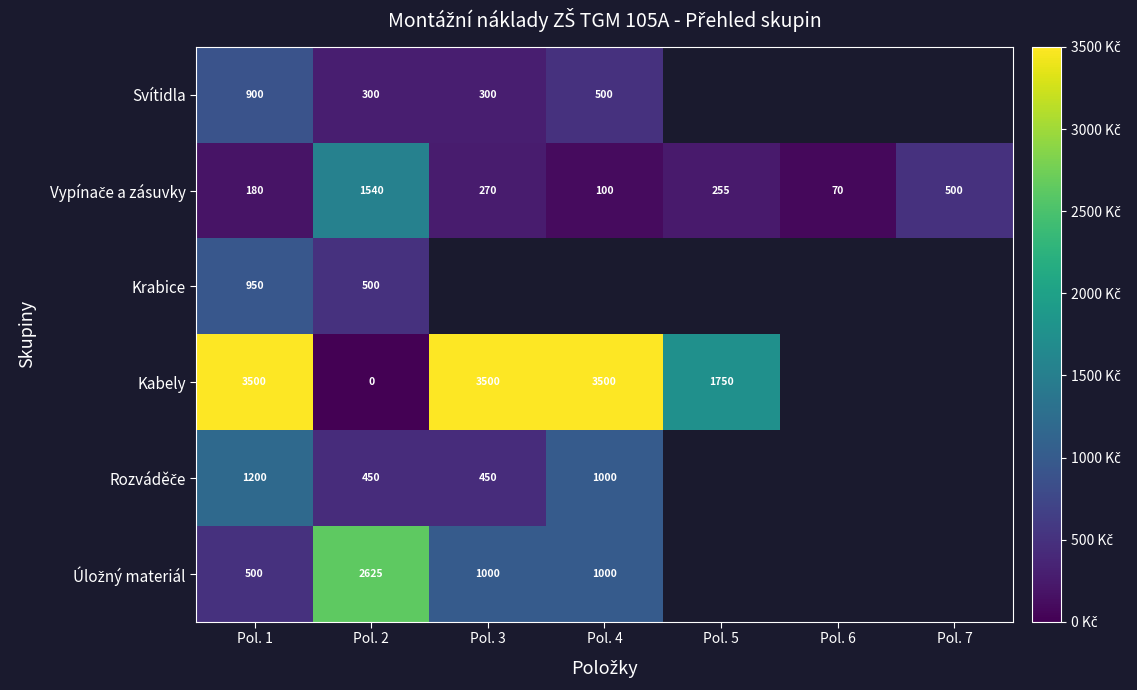

What is the total value across all series at Pol. 2?

5415